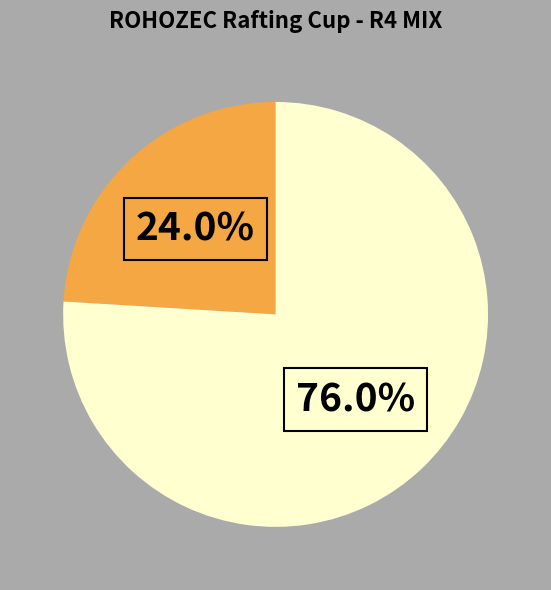

How many segments does this pie chart have?

2